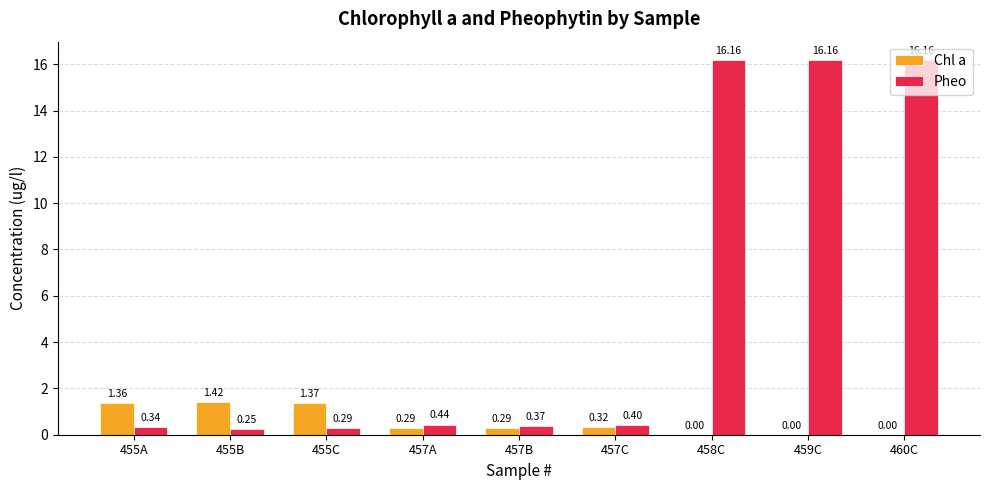

The value of Pheo at 457C is 0.4. True or false?

True